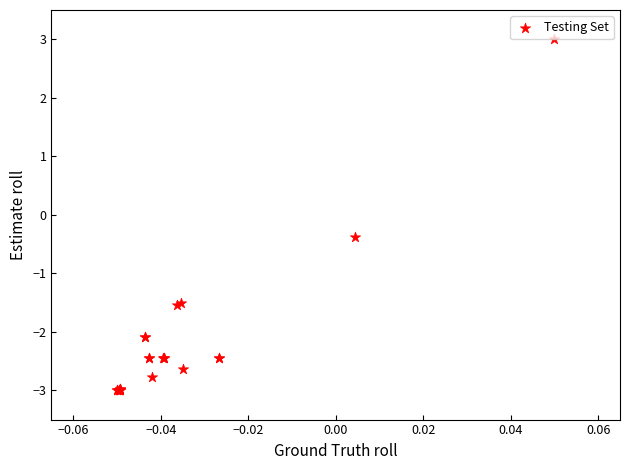

What Y value in the scatter plot is closest to 0?

-0.4